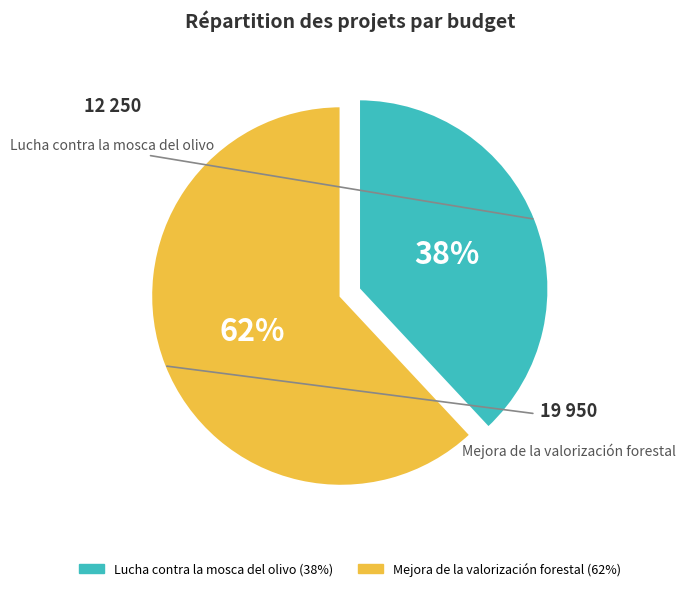

Which has a higher value, Mejora de la valorización forestal or Lucha contra la mosca del olivo?

Mejora de la valorización forestal